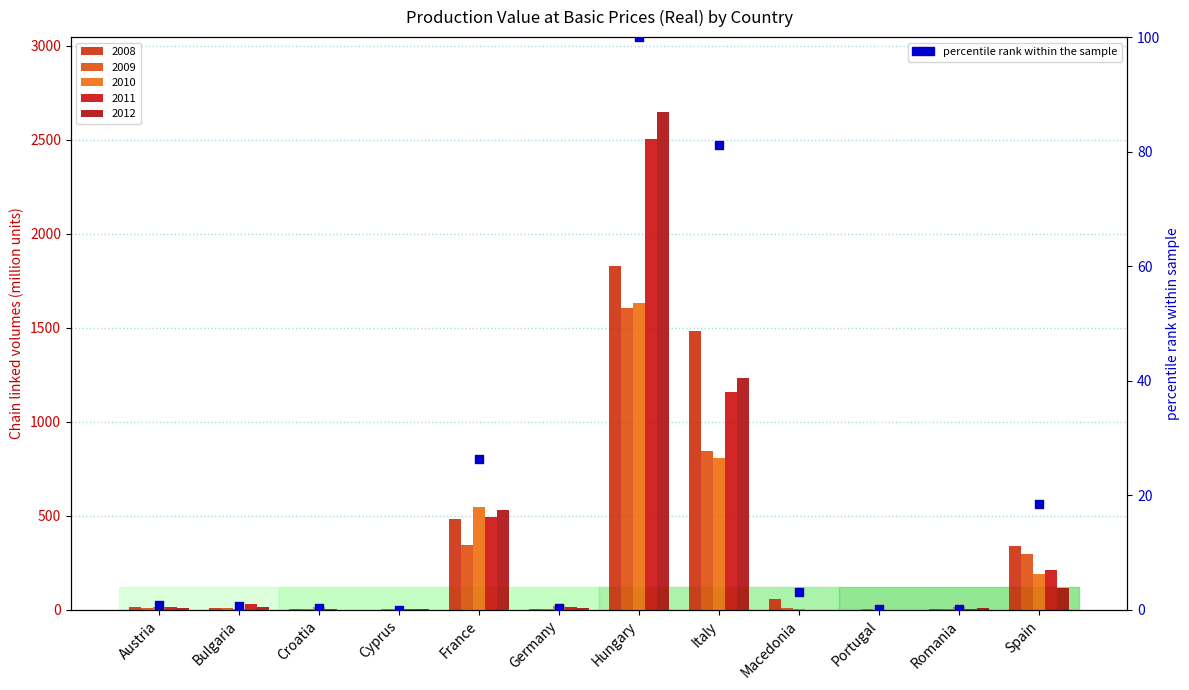

What is the change in value from Croatia to Spain?

+18.3